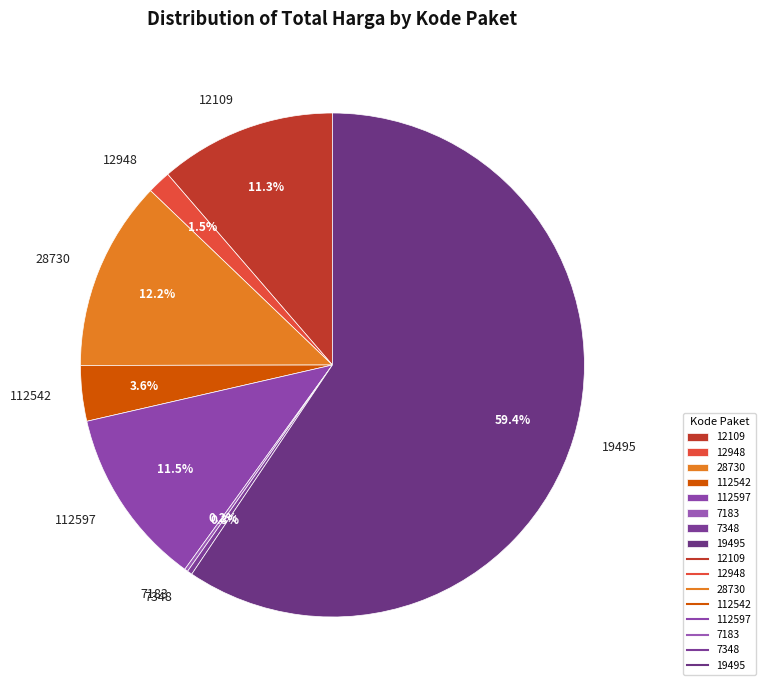

What is the majority slice?

19495